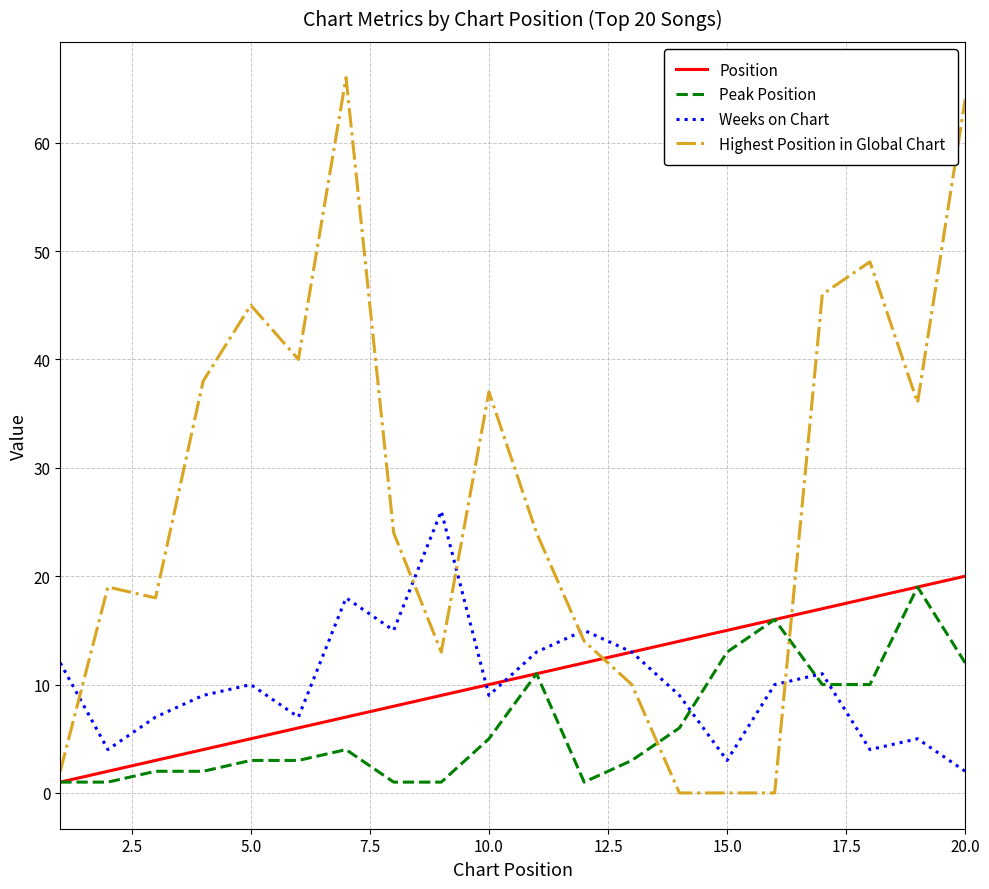

What is the highest value of the Highest Position in Global Chart series?

66